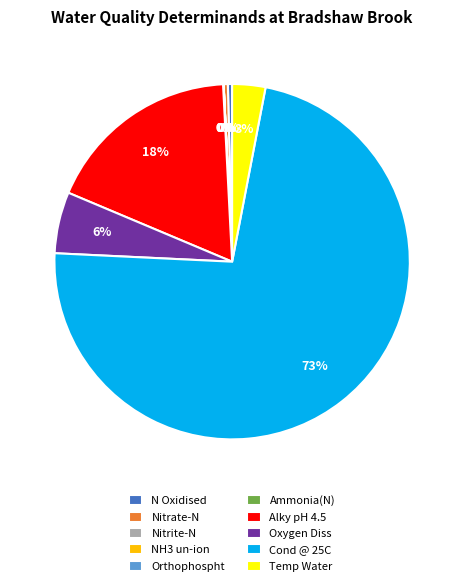

True or false: Cond @ 25C accounts for 60% of the total.

False